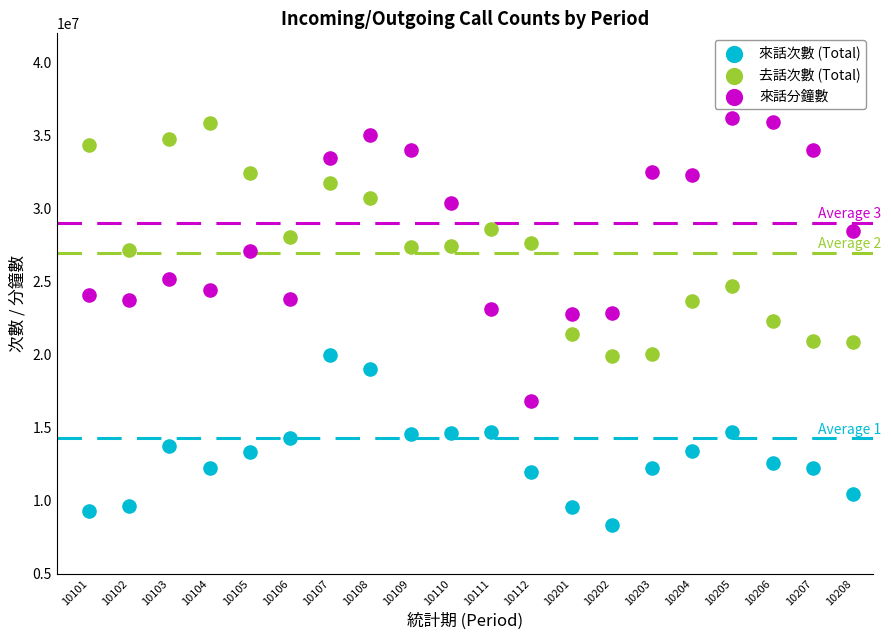

Which series has the largest Y range (max minus min)?

來話分鐘數